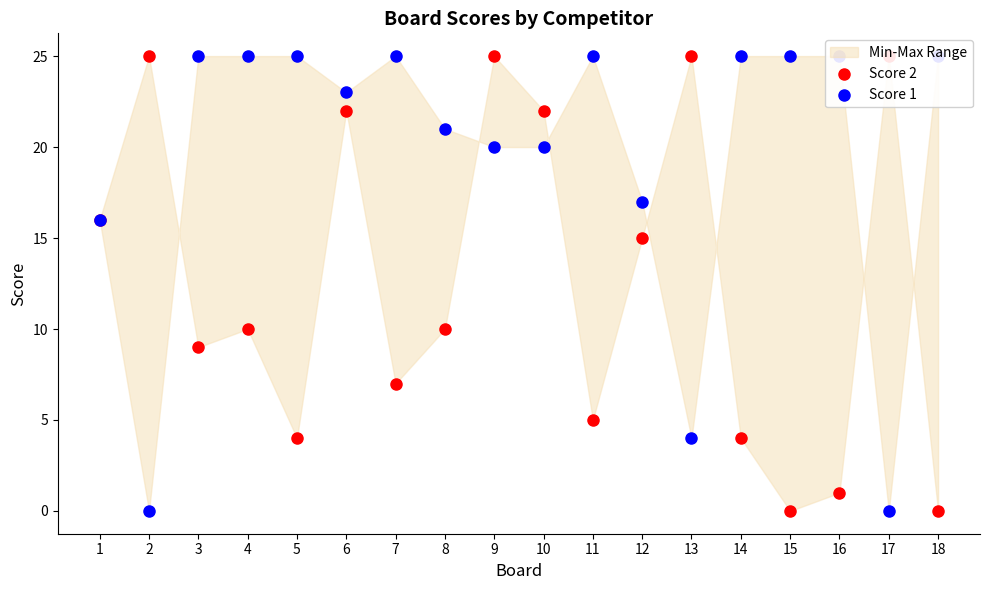

Which series has the largest total across all categories?

Score 1